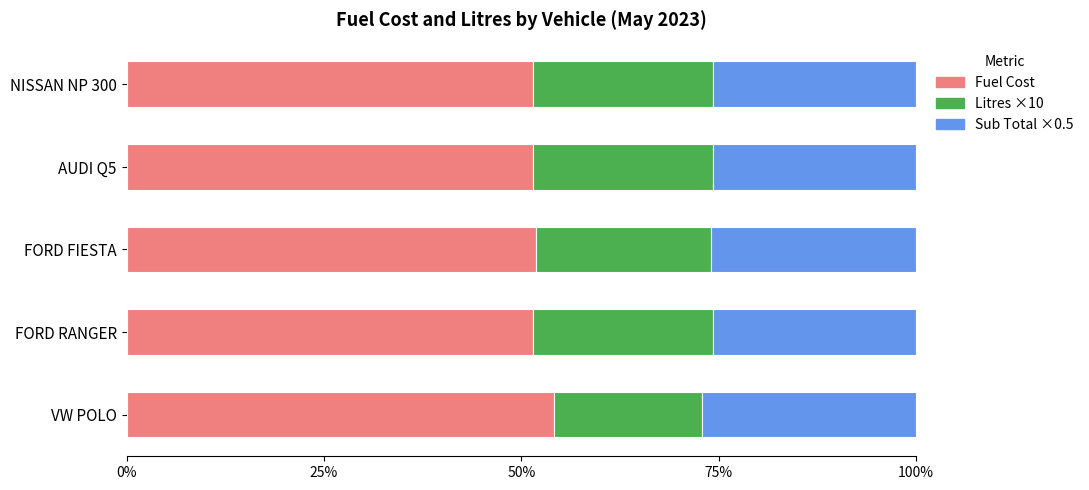

At which label does Fuel Cost reach its peak?

VW POLO